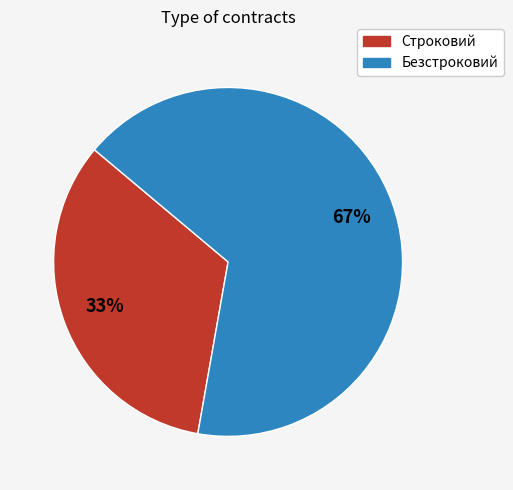

What percentage is the Строковий slice, to the nearest percent?

33%